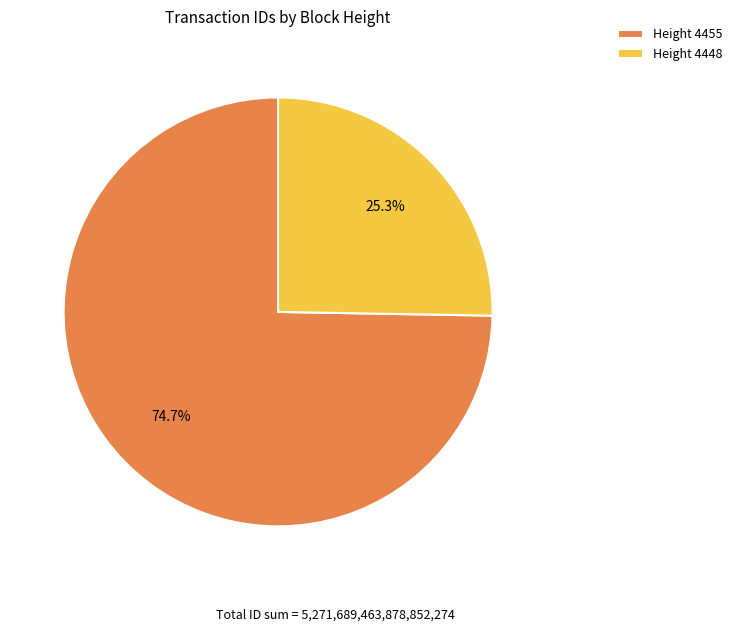

How many segments does this pie chart have?

2